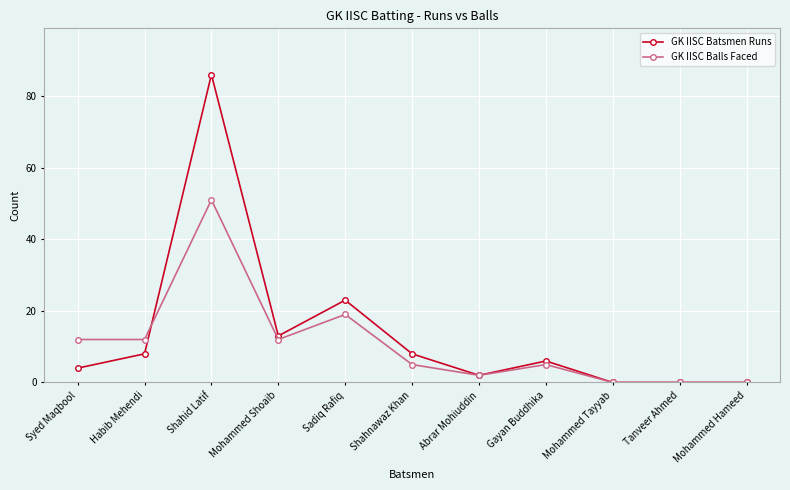

What is the difference between the second highest and minimum values in the GK IISC Batsmen Runs series?

23